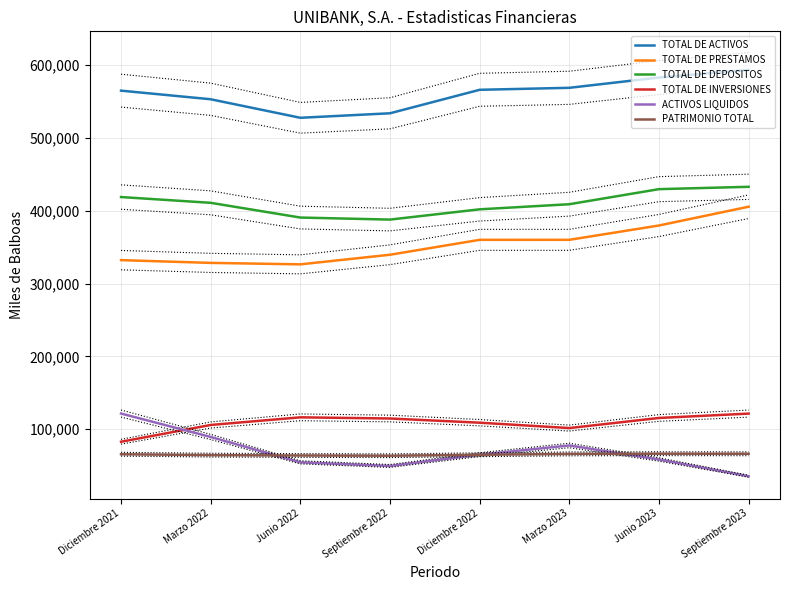

At which category does the chart reach its minimum across all series?

Septiembre 2023